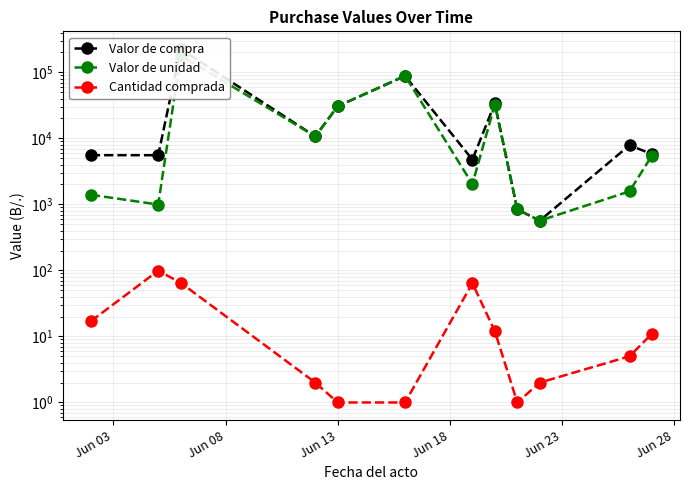

How many series are shown in this chart?

3